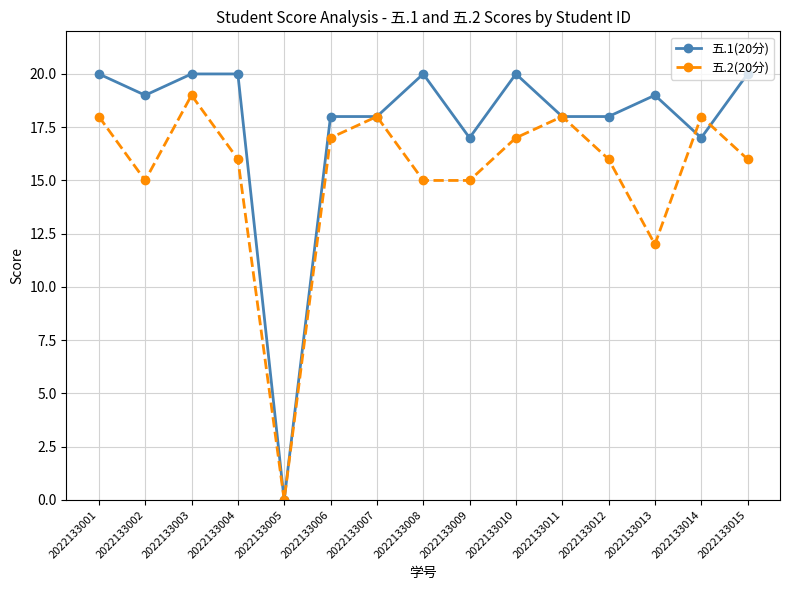

What are all the series names shown in the legend?

五.1(20分), 五.2(20分)